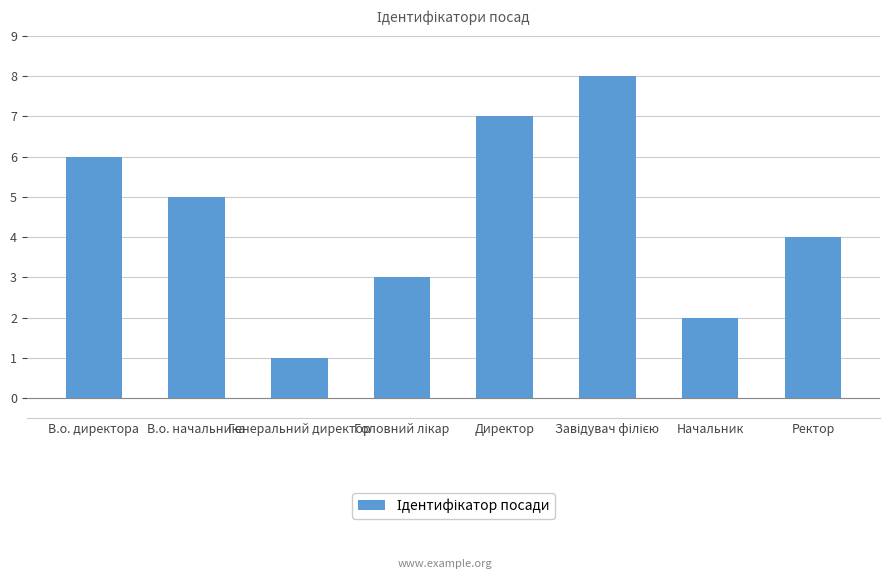

How many series are shown in this chart?

1